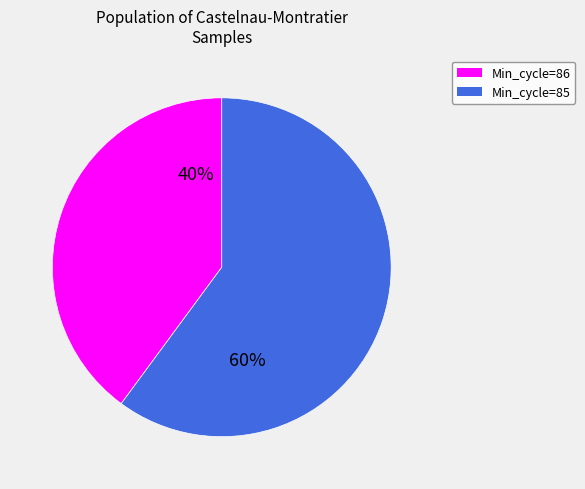

How many slices are in this pie chart?

2